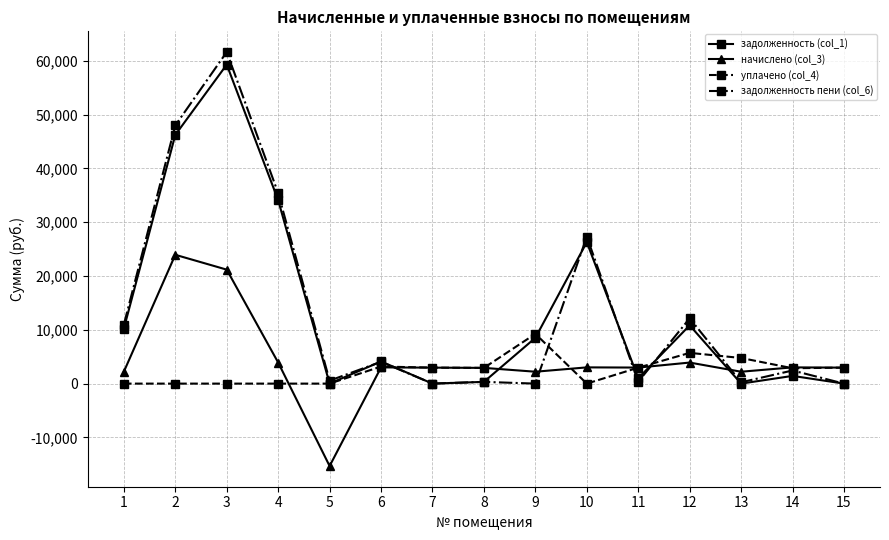

The value of задолженность (col_1) at 2 is 46246.1. True or false?

True